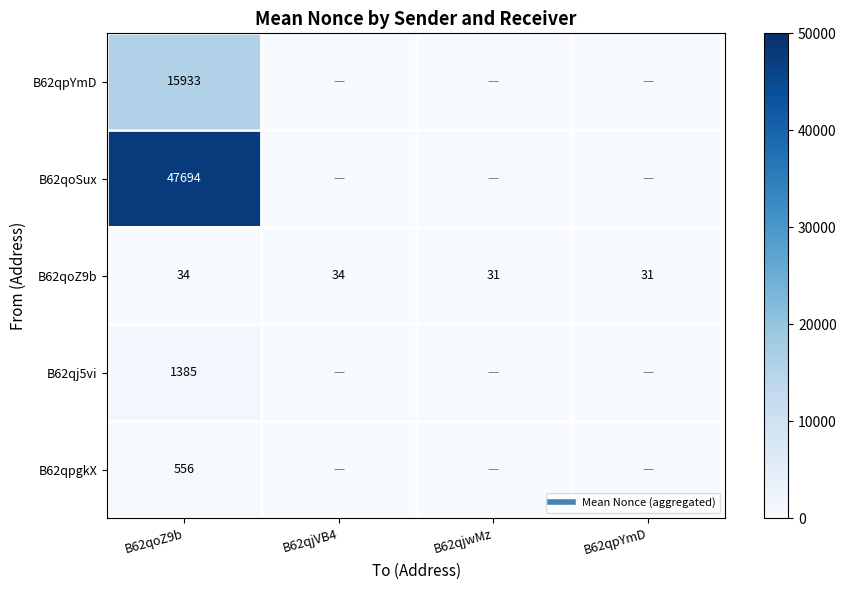

Between B62qoZ9b and B62qjwMz, which is larger?

B62qoZ9b